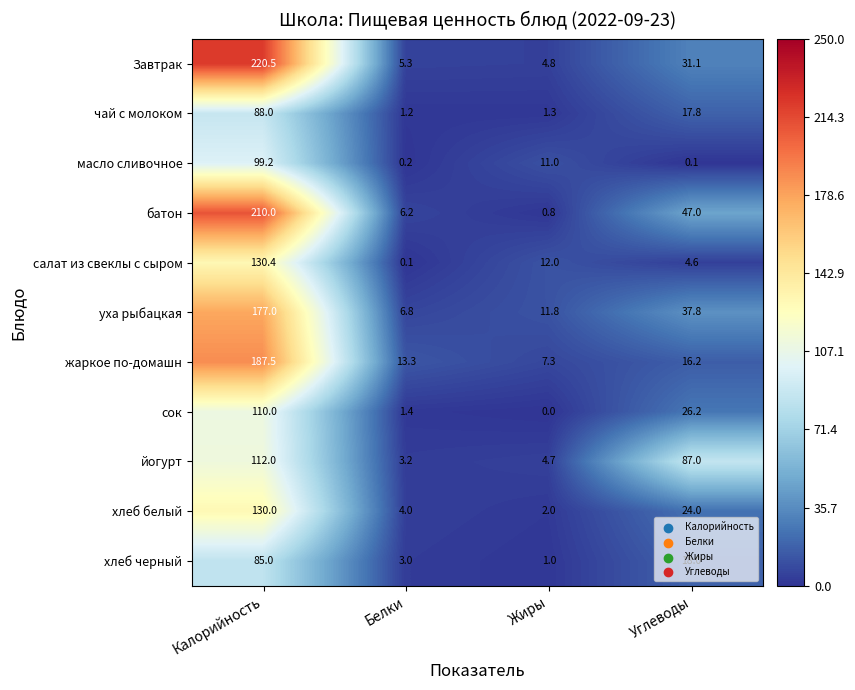

What is the average value of the чай с молоком series?

27.1